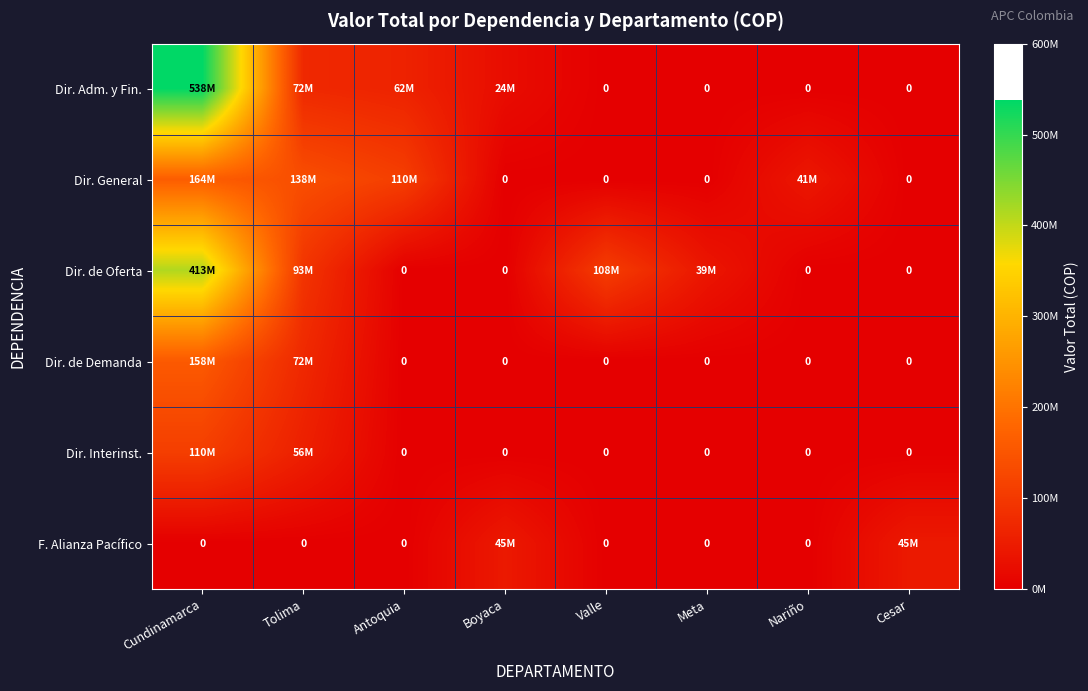

How many Dir. General values are between 0 and 137700000?

7